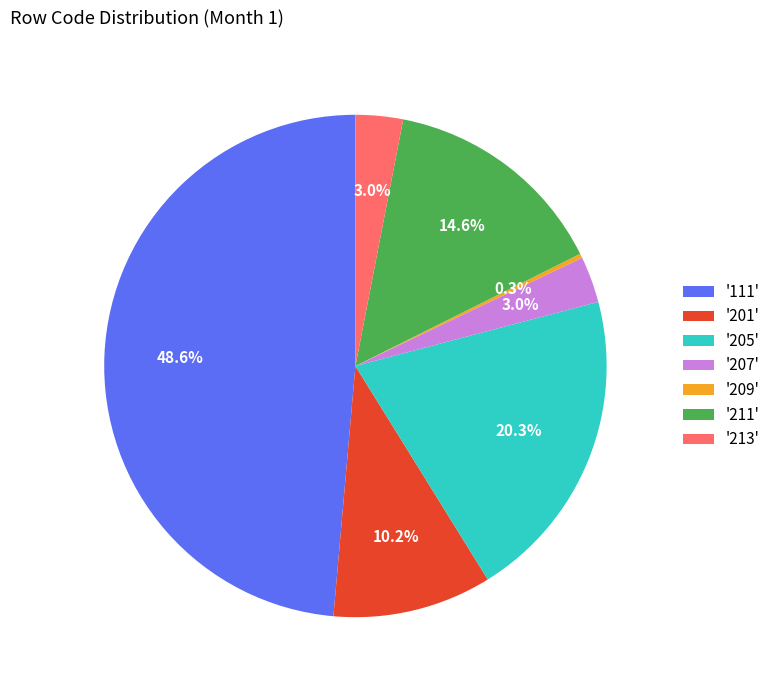

How many segments does this pie chart have?

7